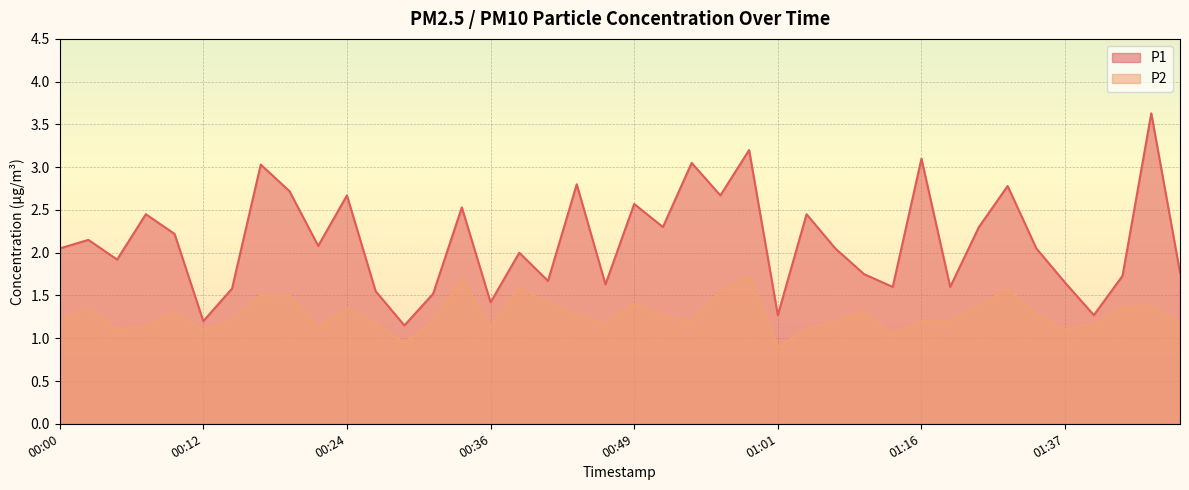

Which series has the largest range (max minus min)?

P1